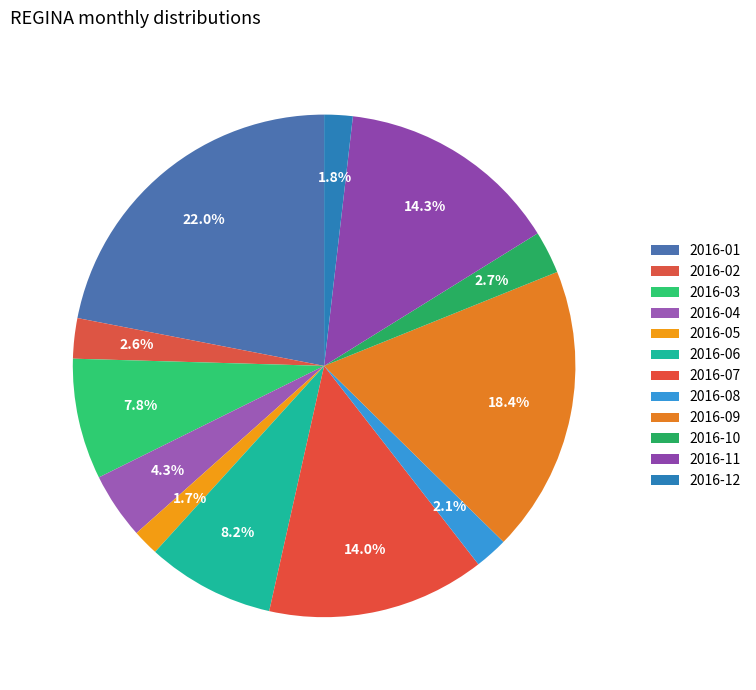

Count the number of slices in the pie.

12